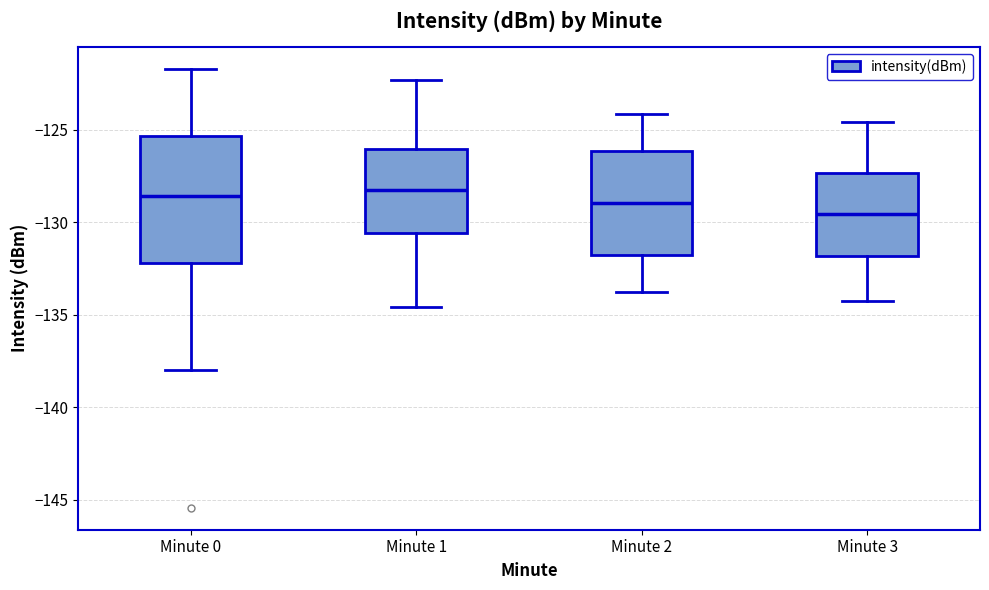

Reading left to right, transcribe this box plot: for each box, give where its median line is, the range the box spans, and where its two whiskers end, as read against the y-axis. The values are not printed on the chart, so give them approximately, as read against the axis.

Minute 0: median -128.5, box -132.0 to -125.5, whiskers -138.0 to -121.5
Minute 1: median -128.5, box -130.5 to -126.0, whiskers -134.5 to -122.5
Minute 2: median -129.0, box -132.0 to -126.0, whiskers -134.0 to -124.0
Minute 3: median -129.5, box -132.0 to -127.5, whiskers -134.0 to -124.5